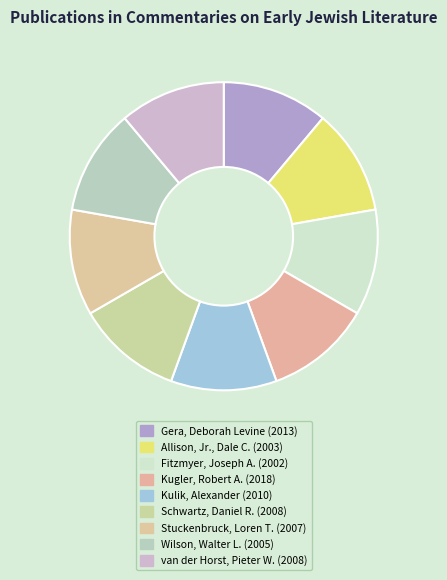

Count the number of slices in the pie.

9